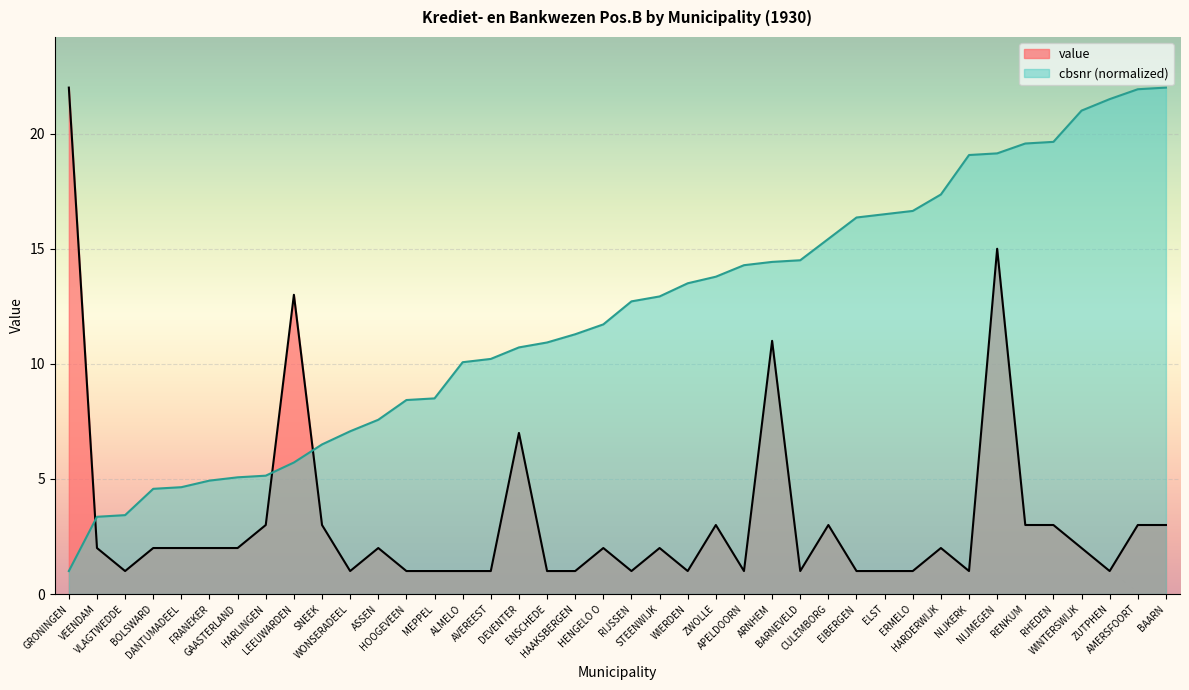

What is the spread (max minus min) of values at GRONINGEN?

21.0